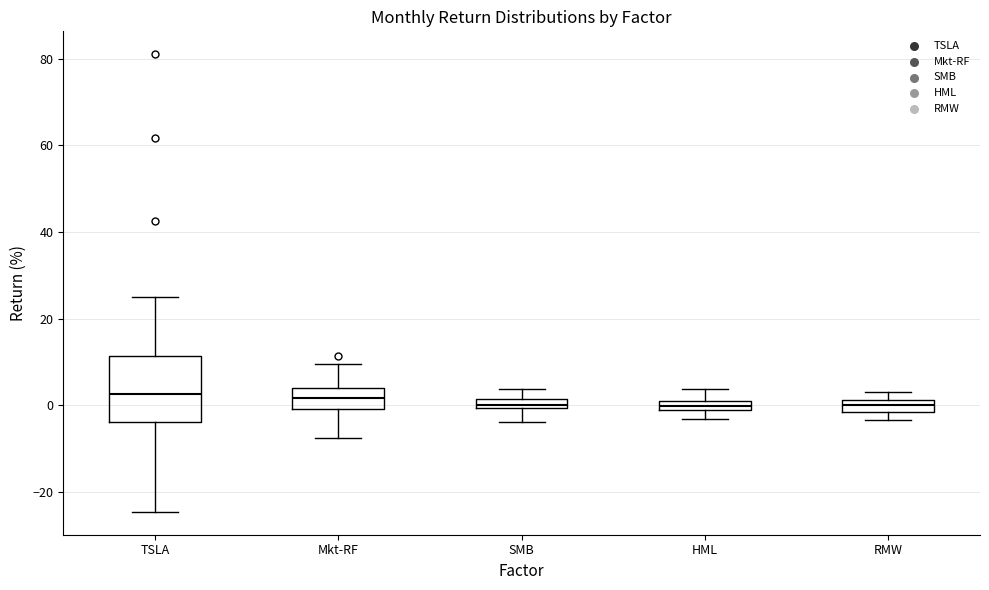

Comparing the boxes themselves (not the whiskers), which one is the tallest?

TSLA